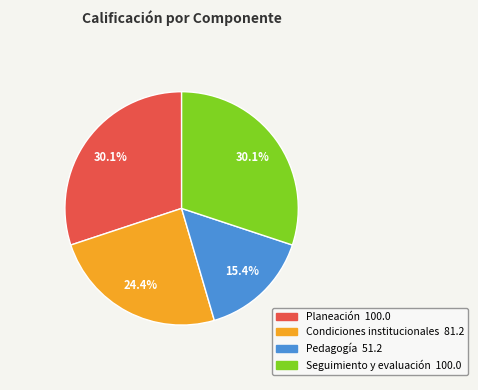

What is the ratio of the value at Planeación to the value at Pedagogía?

2.0